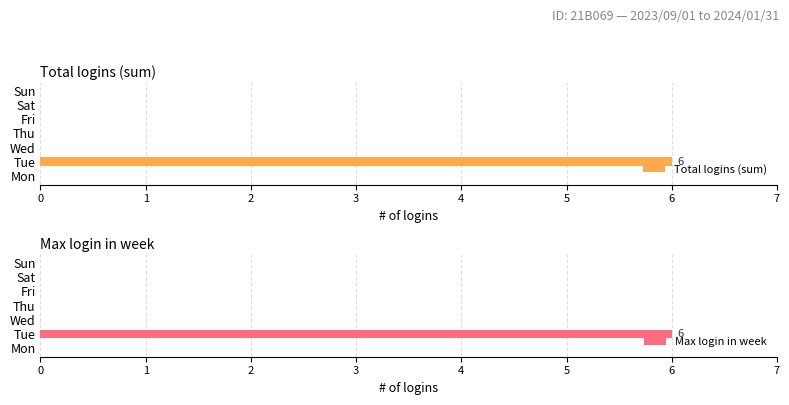

What is the maximum value for Total logins (sum)?

6